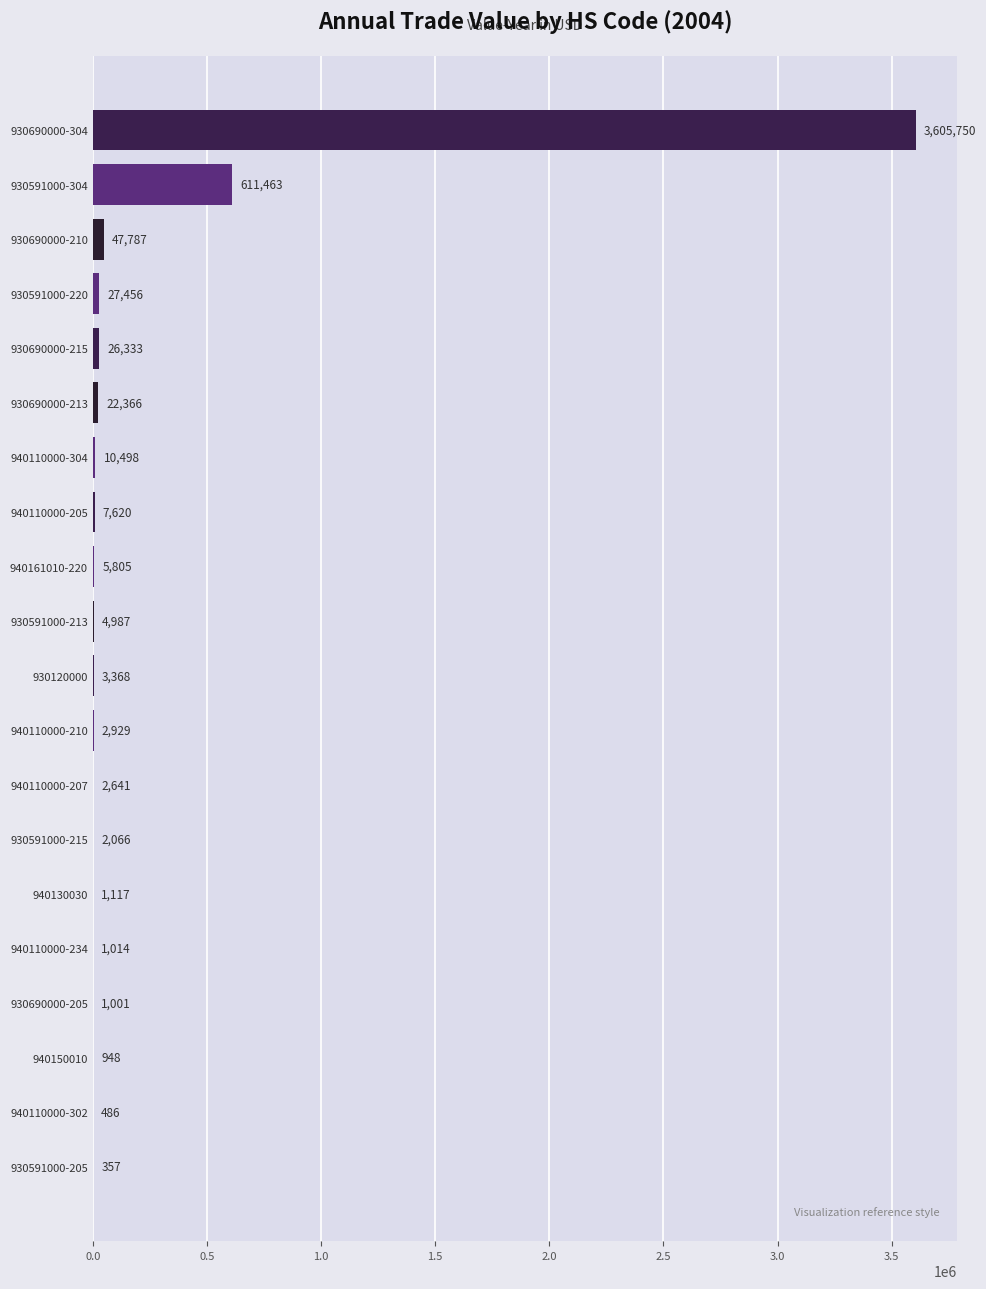

What is the ratio of the value at 930690000-213 to the value at 930591000-205?

62.6